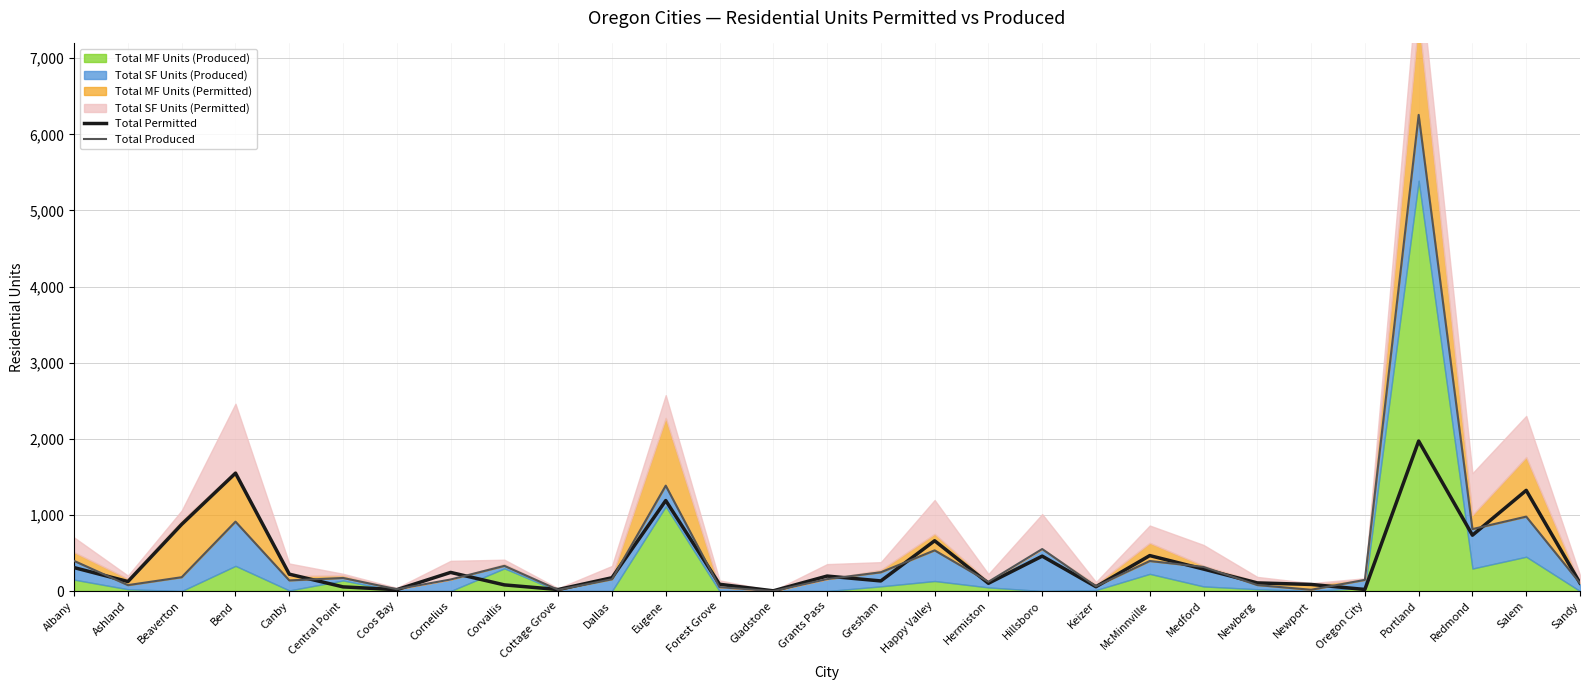

Between Bend and Happy Valley, which series saw the biggest shift?

Total Permitted